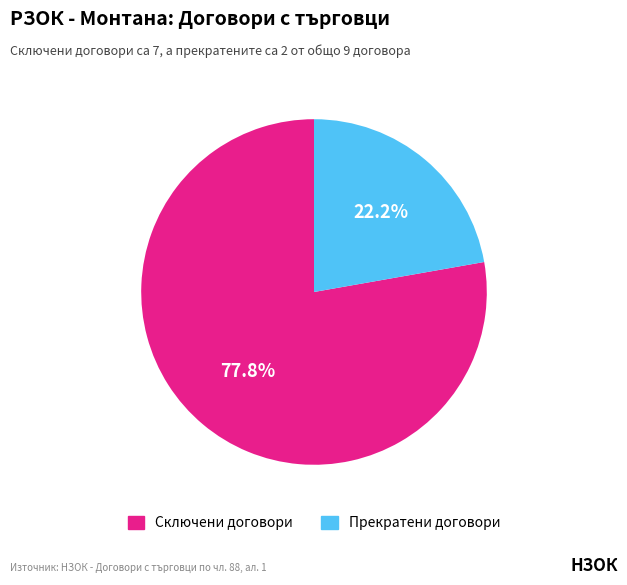

Is it true that Сключени договори is 72% of the pie?

False